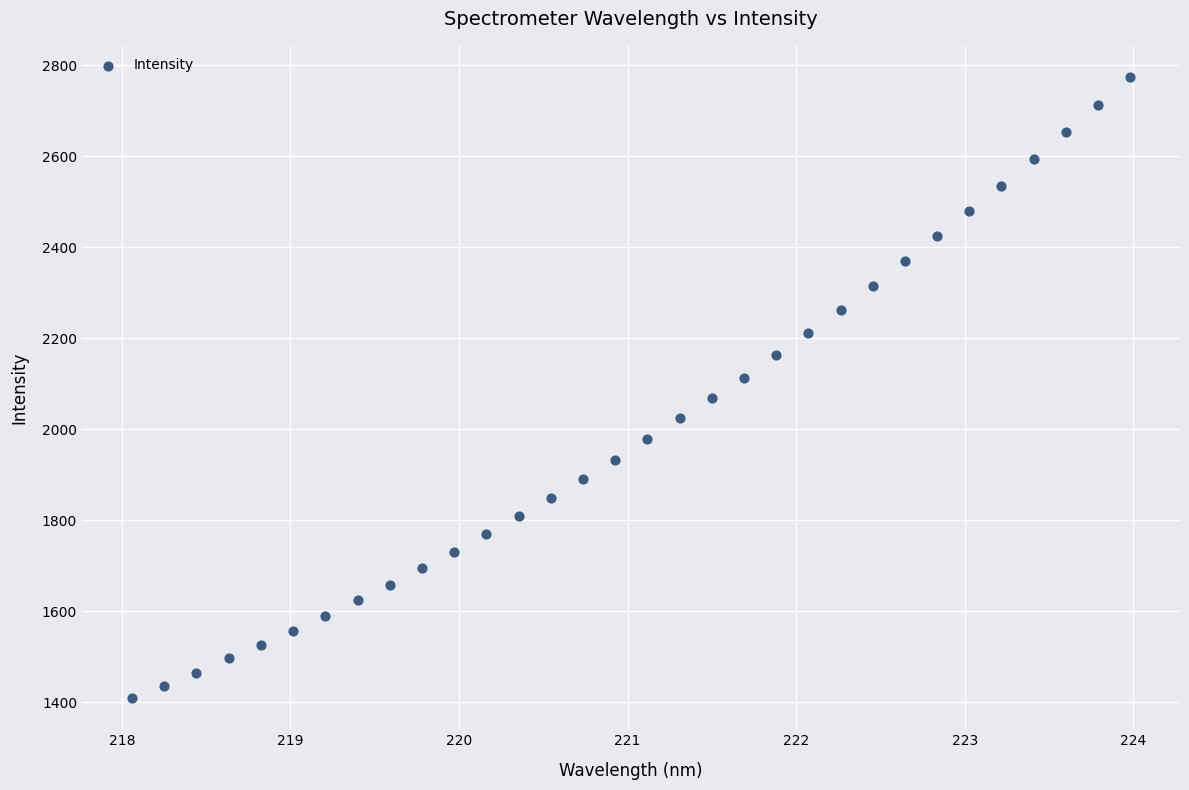

What is the range of X values (max minus min)?

5.9